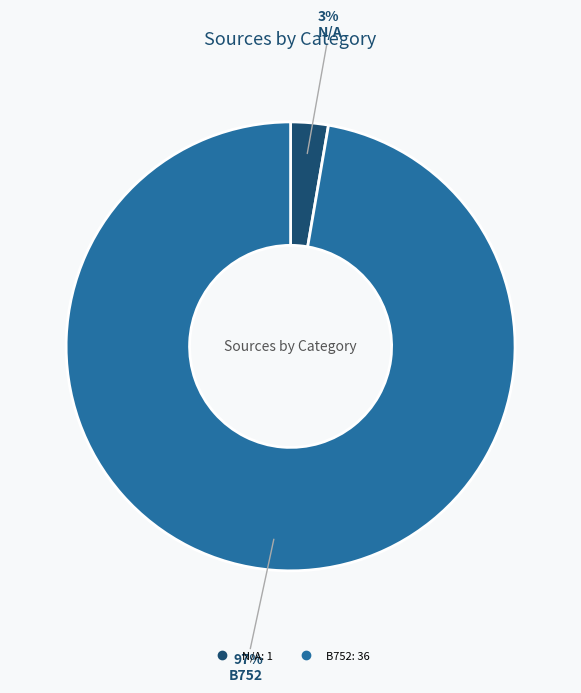

To the nearest percent, what is the average slice percentage?

50%